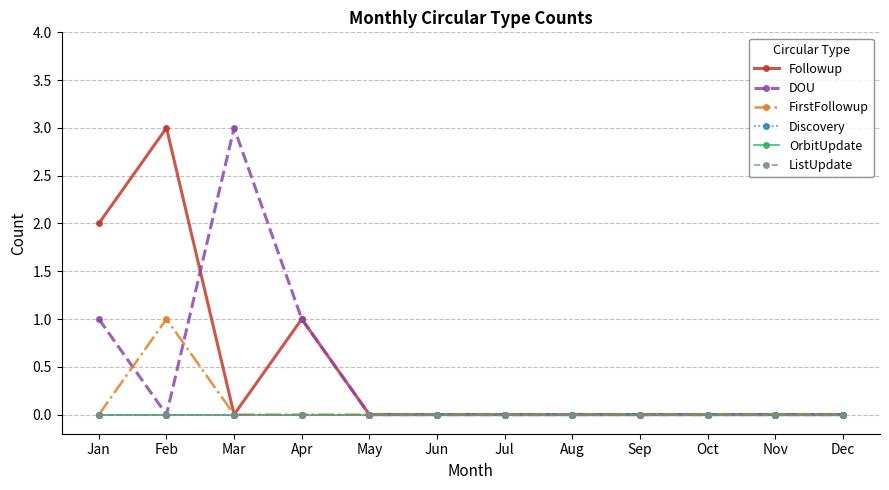

True or false: FirstFollowup and Followup intersect in this chart.

False